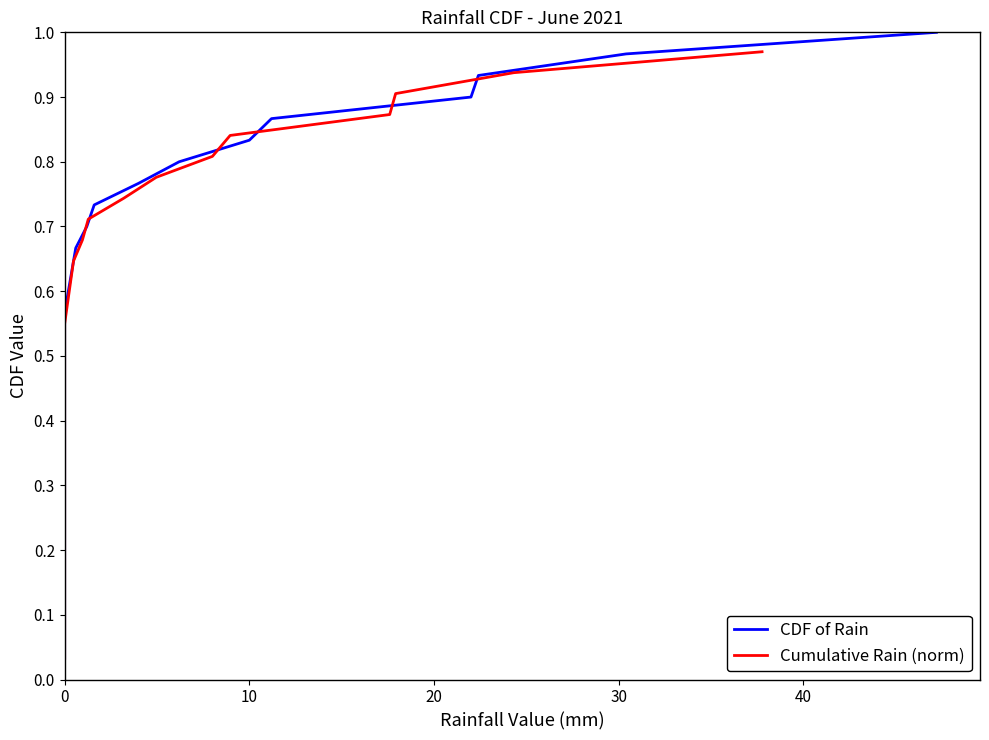

Rank the series at 0 from highest to lowest value.

CDF of Rain, Cumulative Rain (norm)